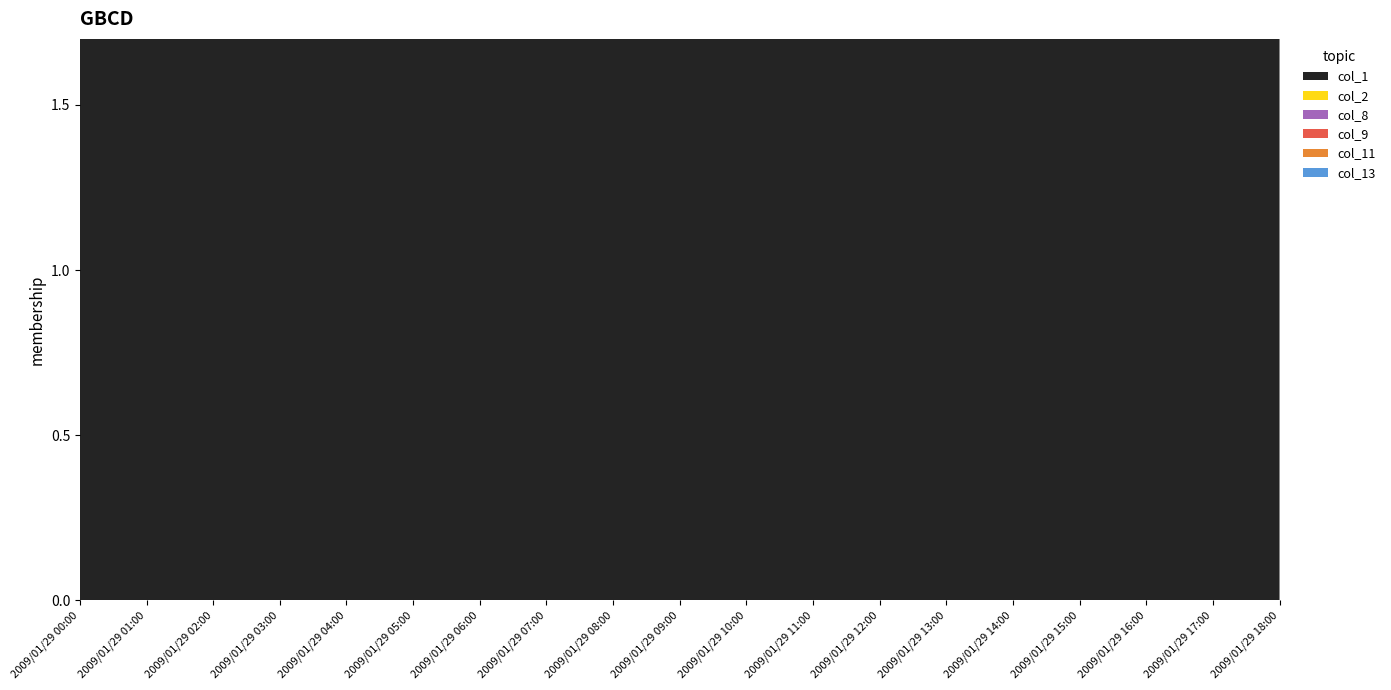

True or false: col_11 and col_1 intersect in this chart.

False